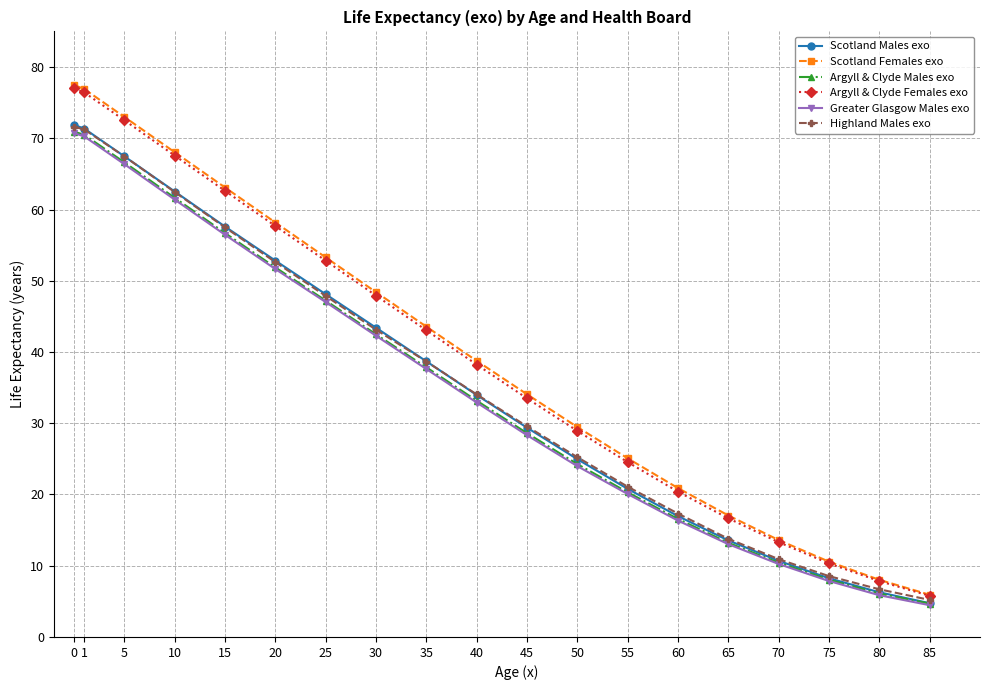

Where is Argyll & Clyde Females exo nearest to the value 41?

35